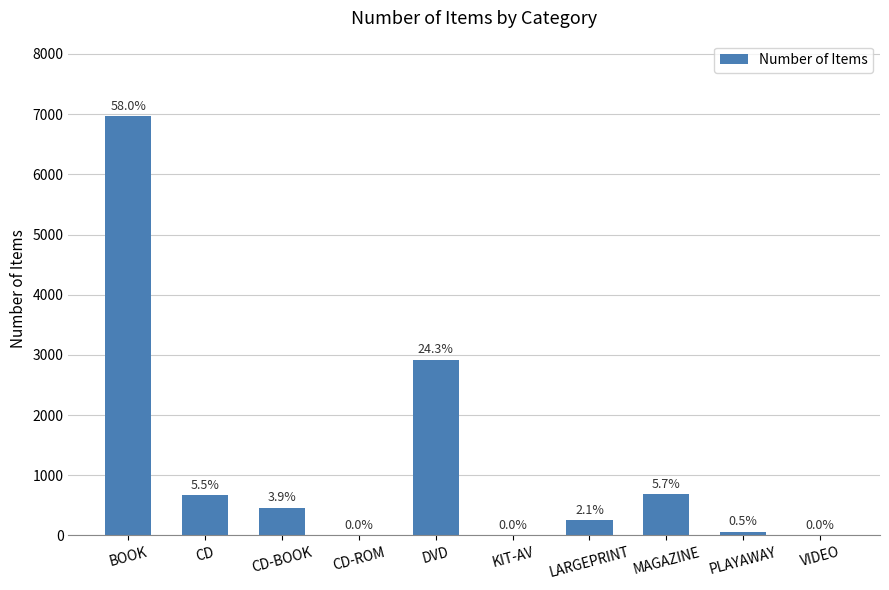

Reading left to right, what are all the values shown in this chart?

6967	665	464	1	2921	4	254	684	61	1